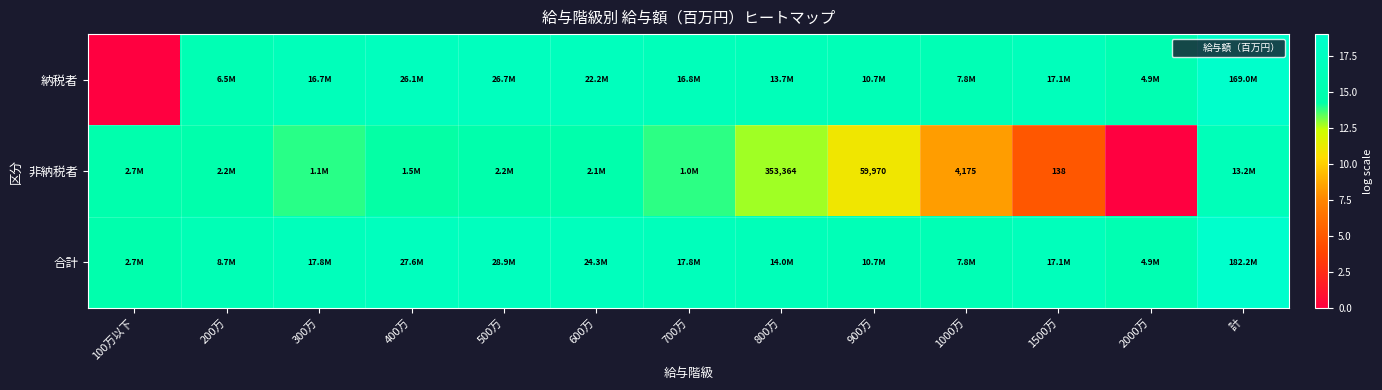

List the labels in order of 納税者 value, largest first.

計, 500万, 400万, 600万, 1500万, 700万, 300万, 800万, 900万, 1000万, 200万, 2000万, 100万以下